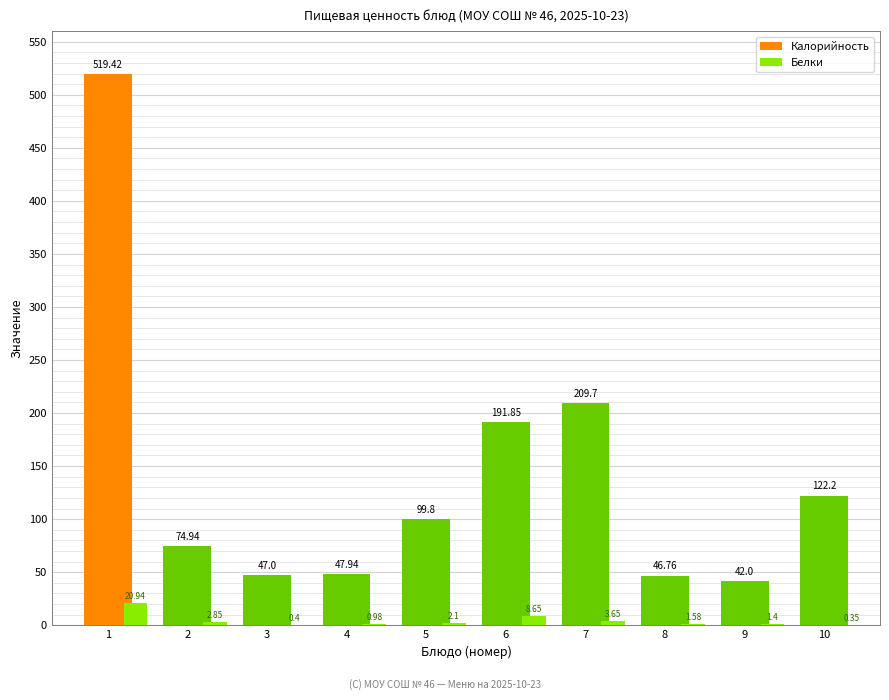

What is the total value across all series at 3?

47.4